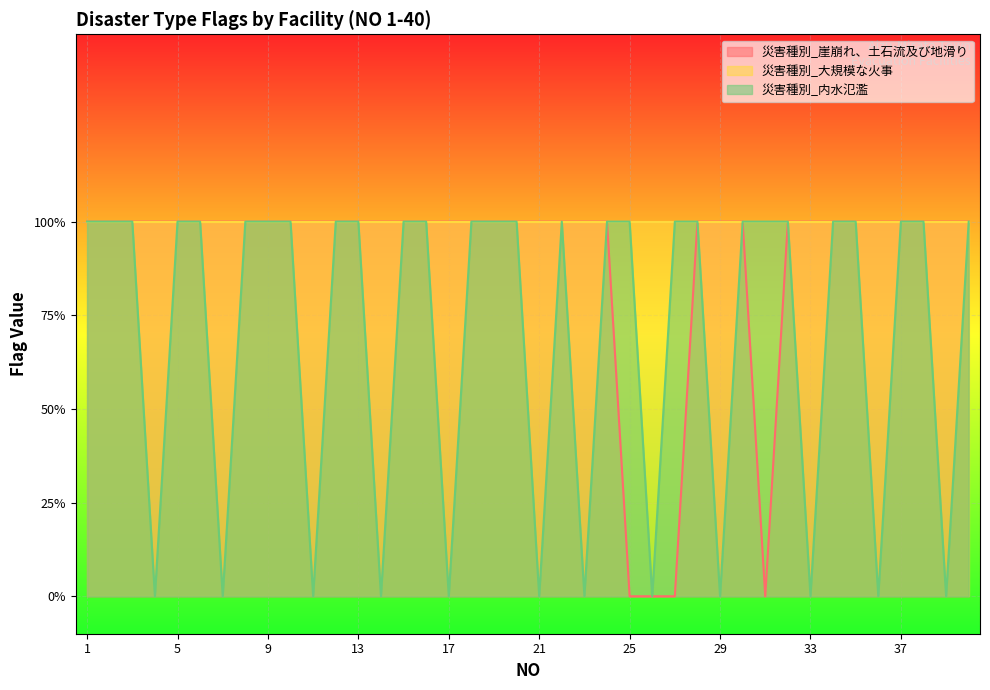

Which series has the largest total across all categories?

災害種別_大規模な火事